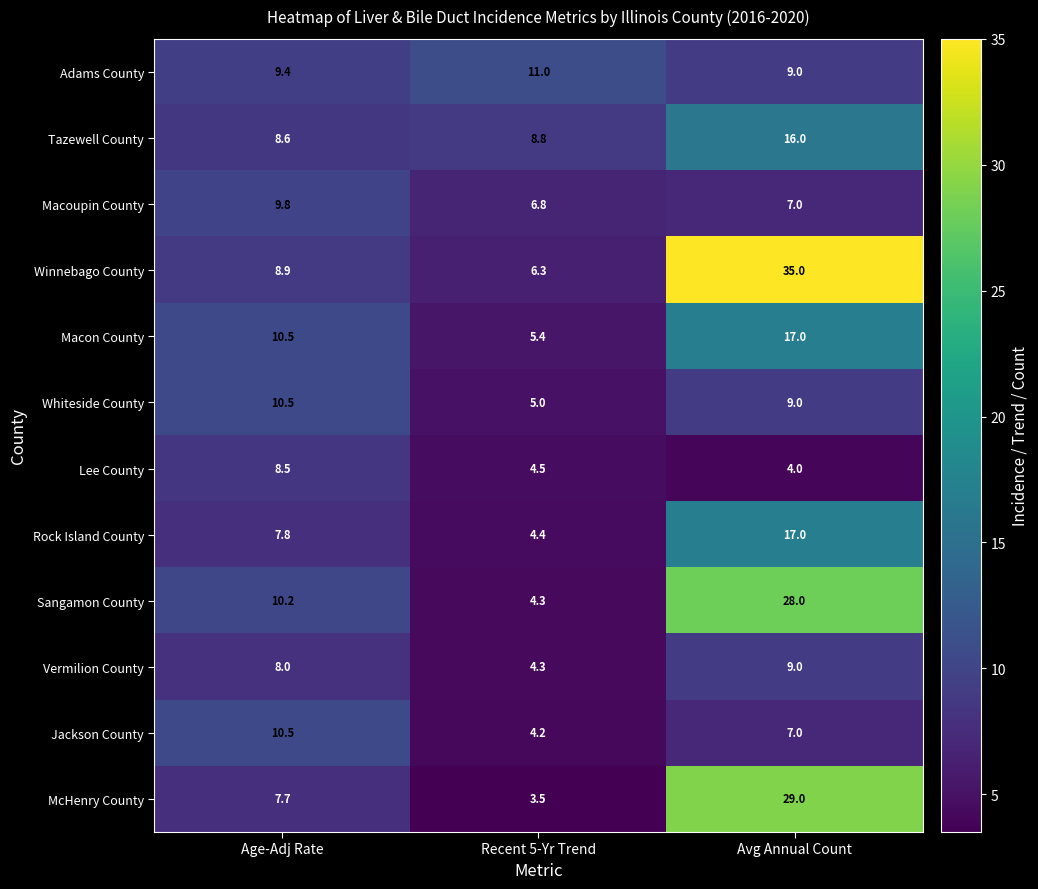

What is the spread (max minus min) of values at Age-Adj Rate?

2.8